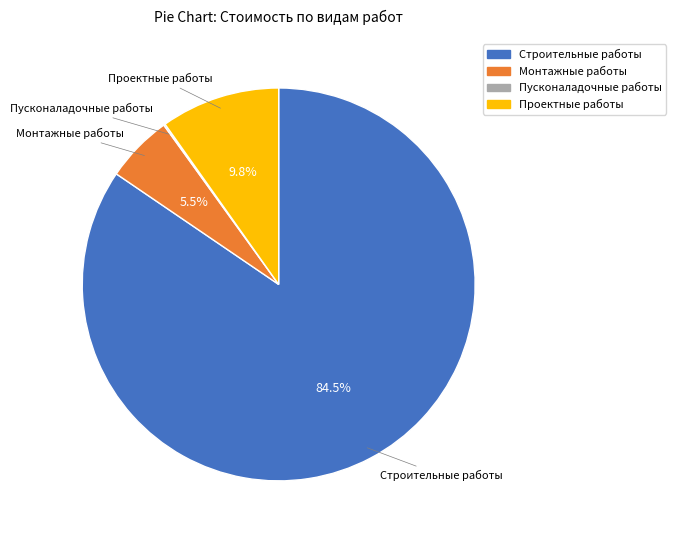

Combined, do Монтажные работы and Проектные работы account for over 50%?

No